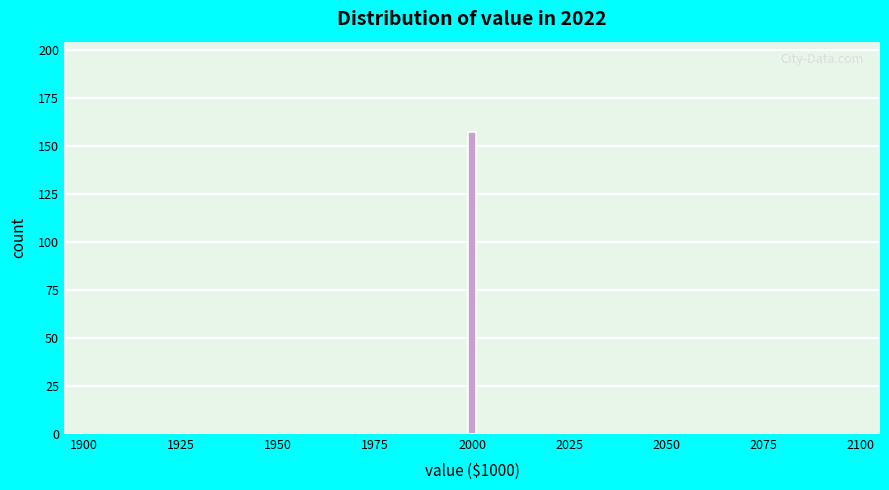

Around what value on the x-axis is the tallest bar? Give the approximate position of its centre, as read against the axis.

2000